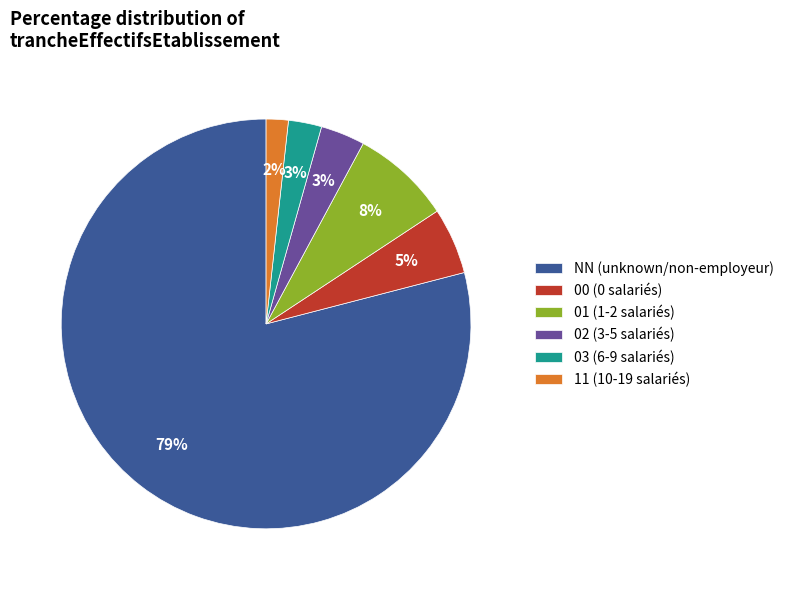

Combined, do NN (unknown/non-employeur) and 11 (10-19 salariés) account for over 50%?

Yes